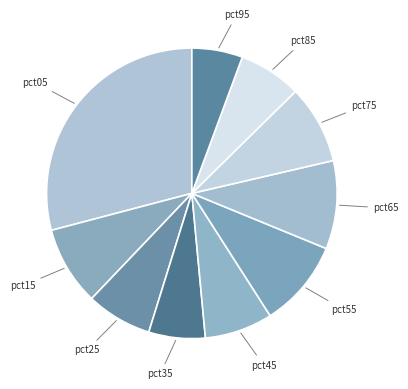

Which category has the smallest portion of the pie?

pct95